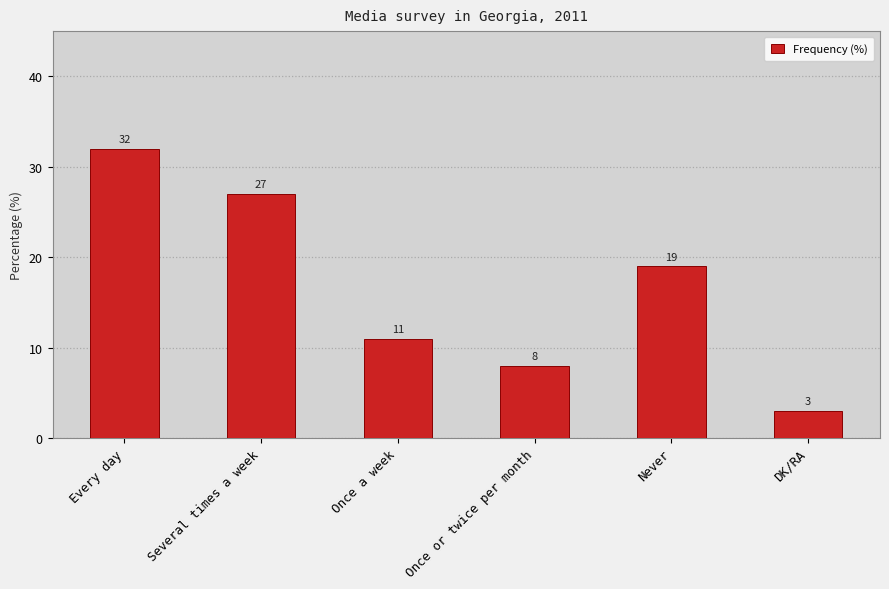

What is the change in value from Every day to DK/RA?

-29